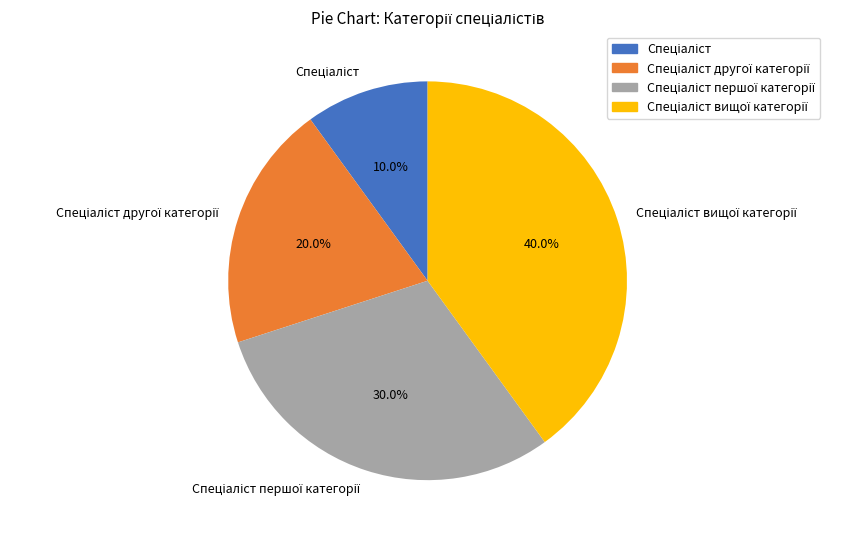

Does any single category account for the majority?

No